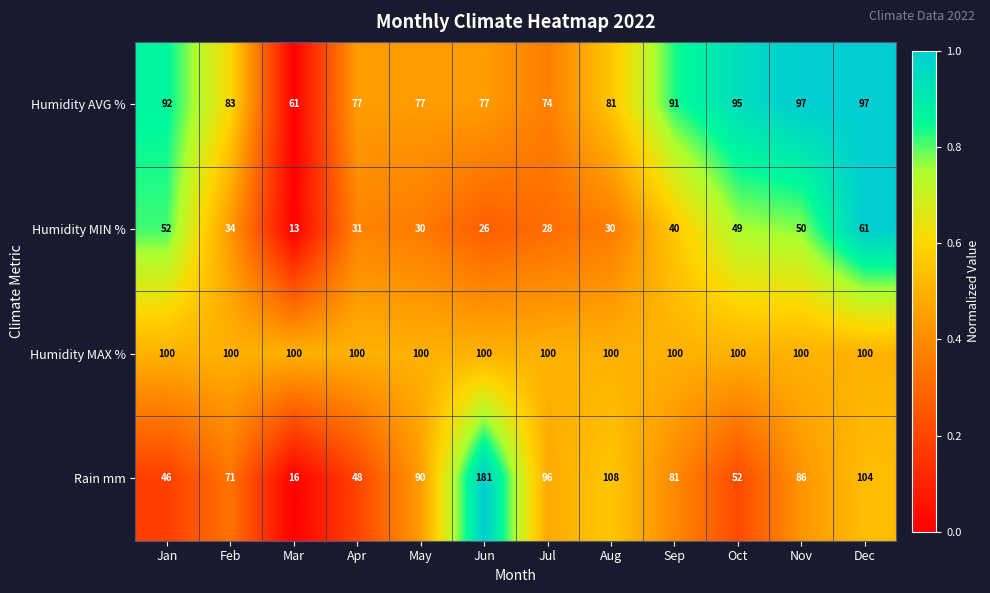

What is the total value across all series at Feb?

288